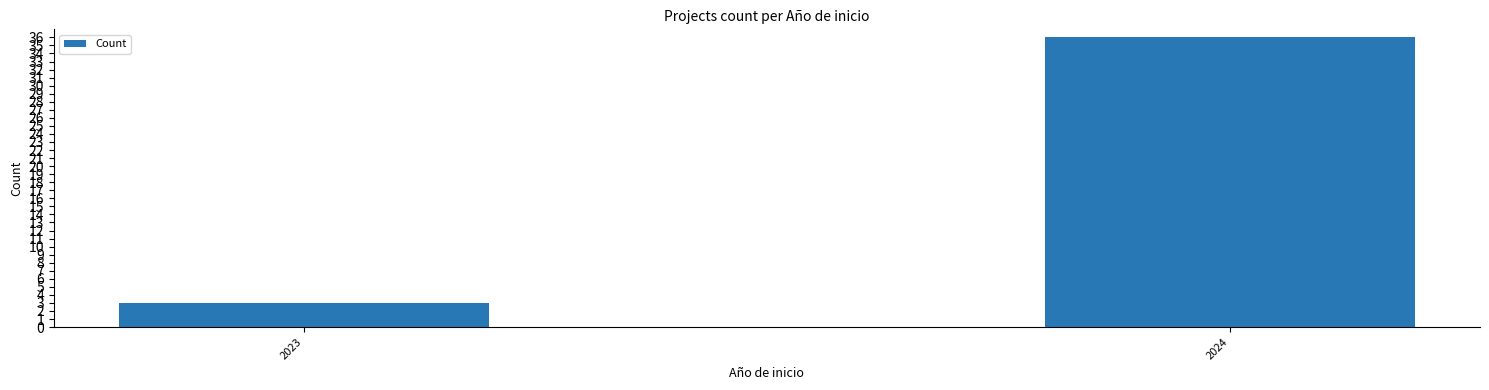

Does the chart contain any negative values?

No